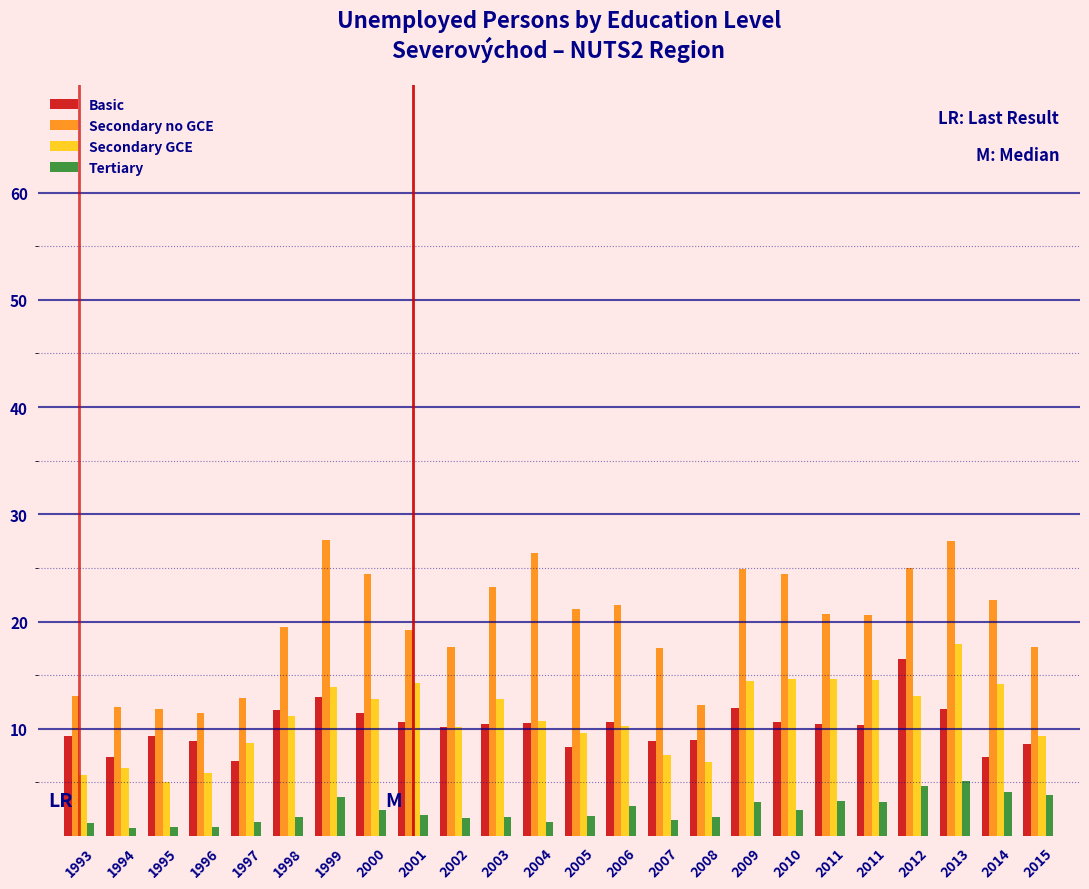

How many groups of bars are there?

24